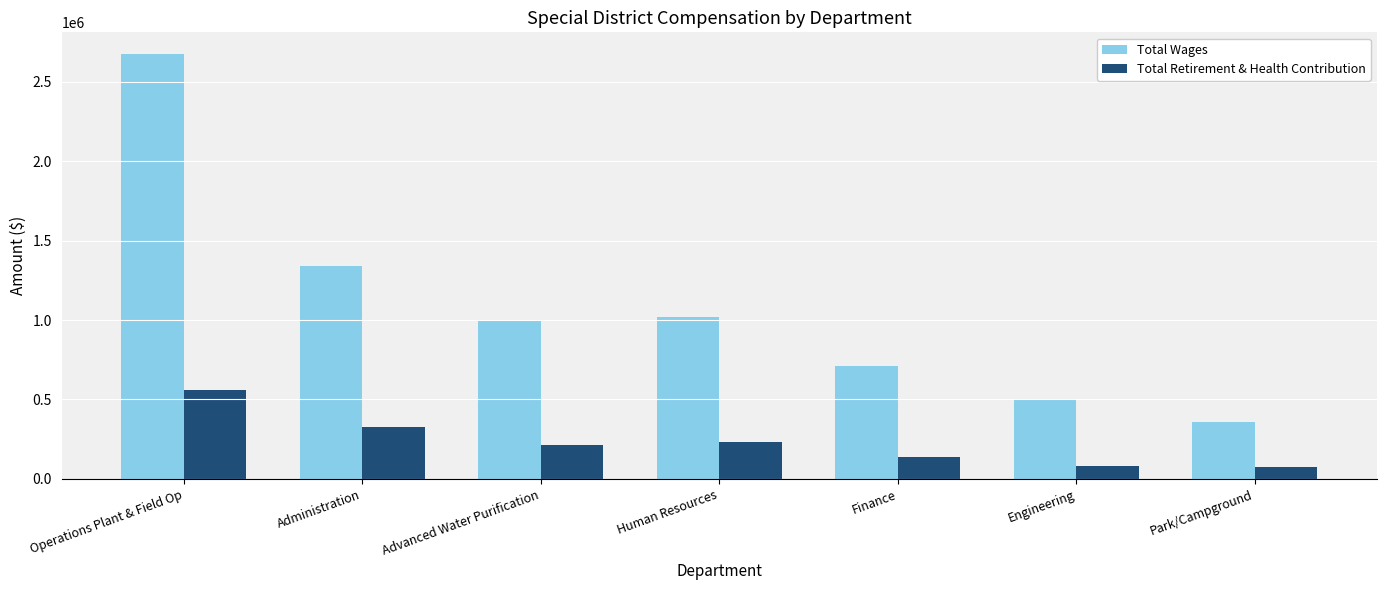

What is the label of the 1st bar from the left?

Operations Plant & Field Op